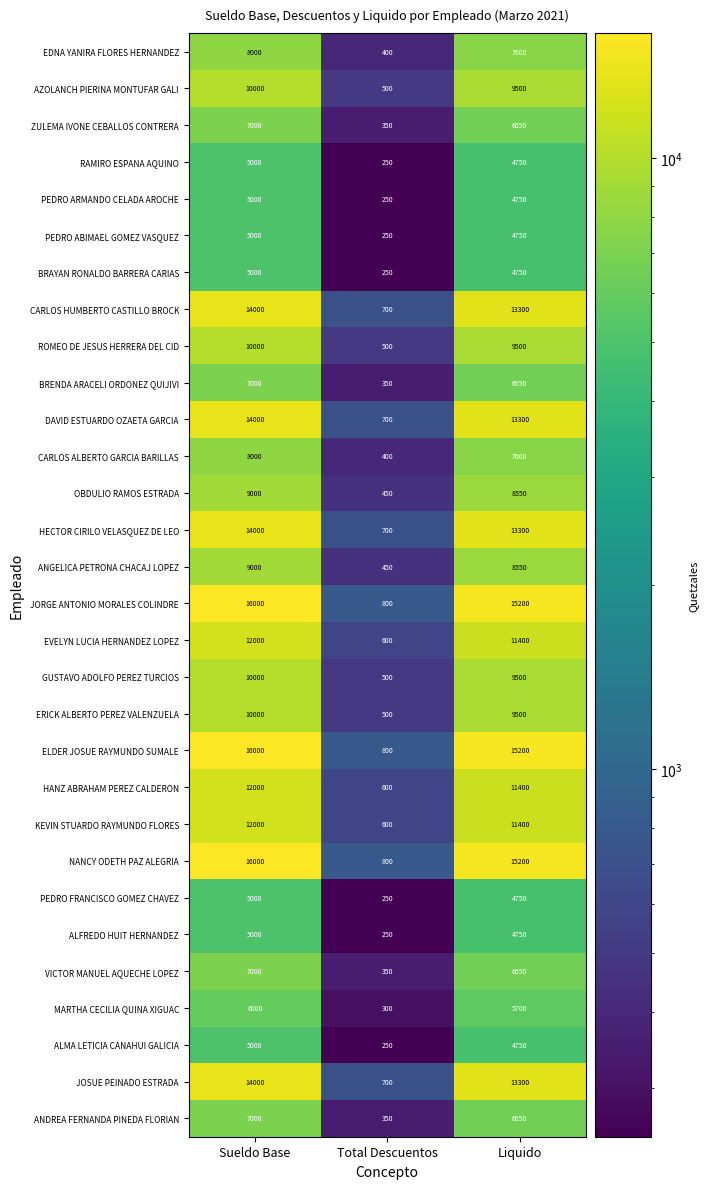

What is the spread (max minus min) of values at Liquido?

10450